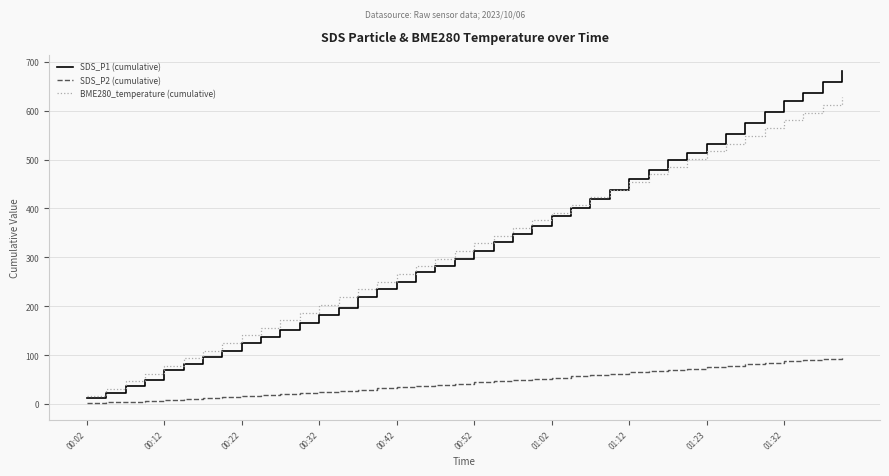

Which series has the widest spread of values?

SDS_P1 (cumulative)